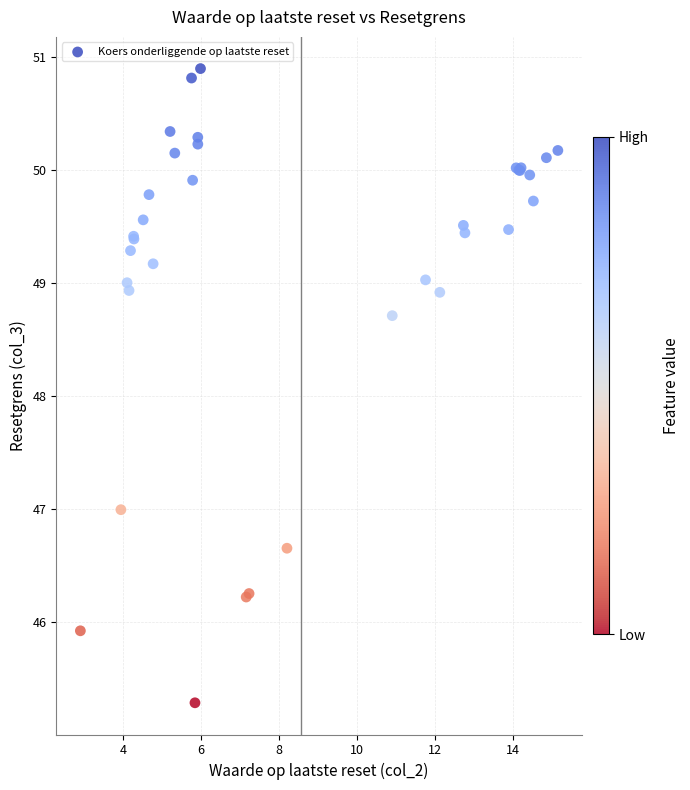

What Y value in the scatter plot is closest to 48?

48.7